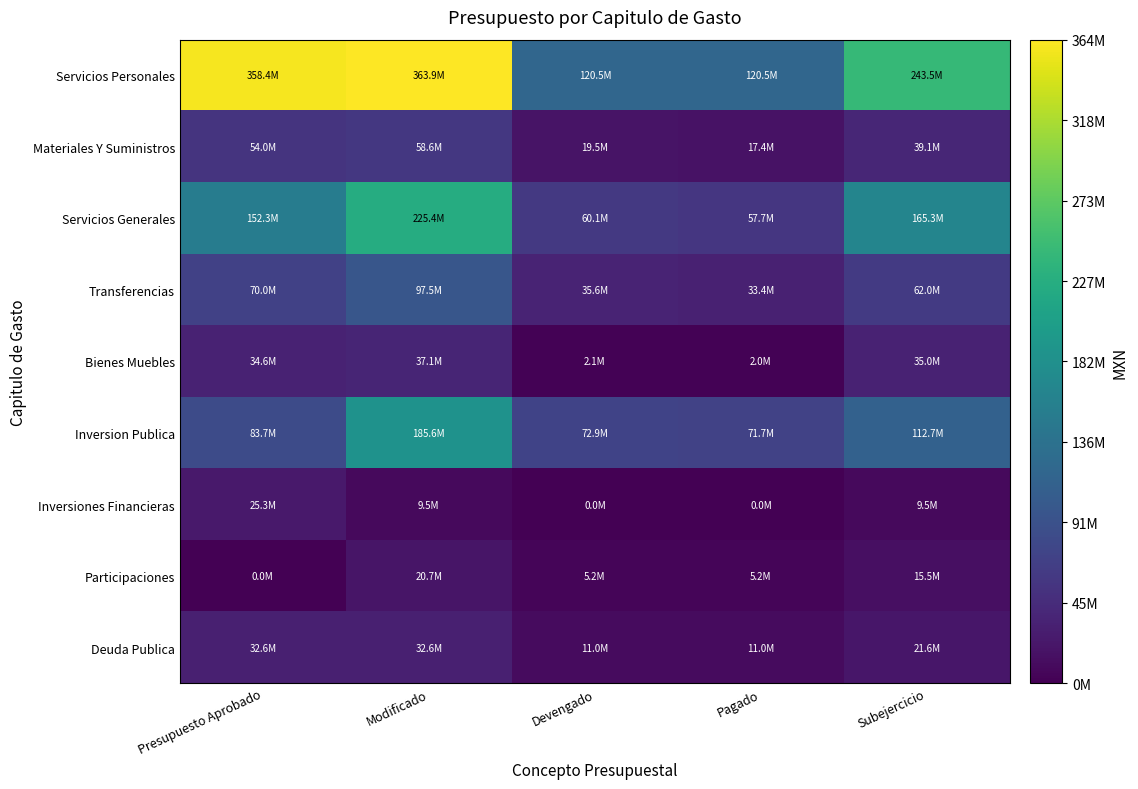

How many series are shown in this chart?

9